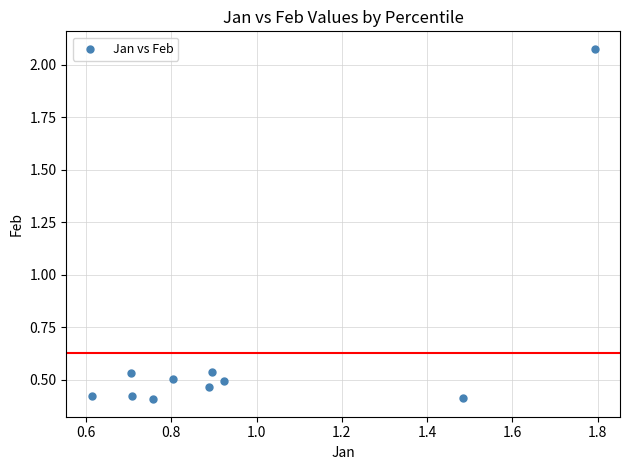

What is the average X value?

1.0